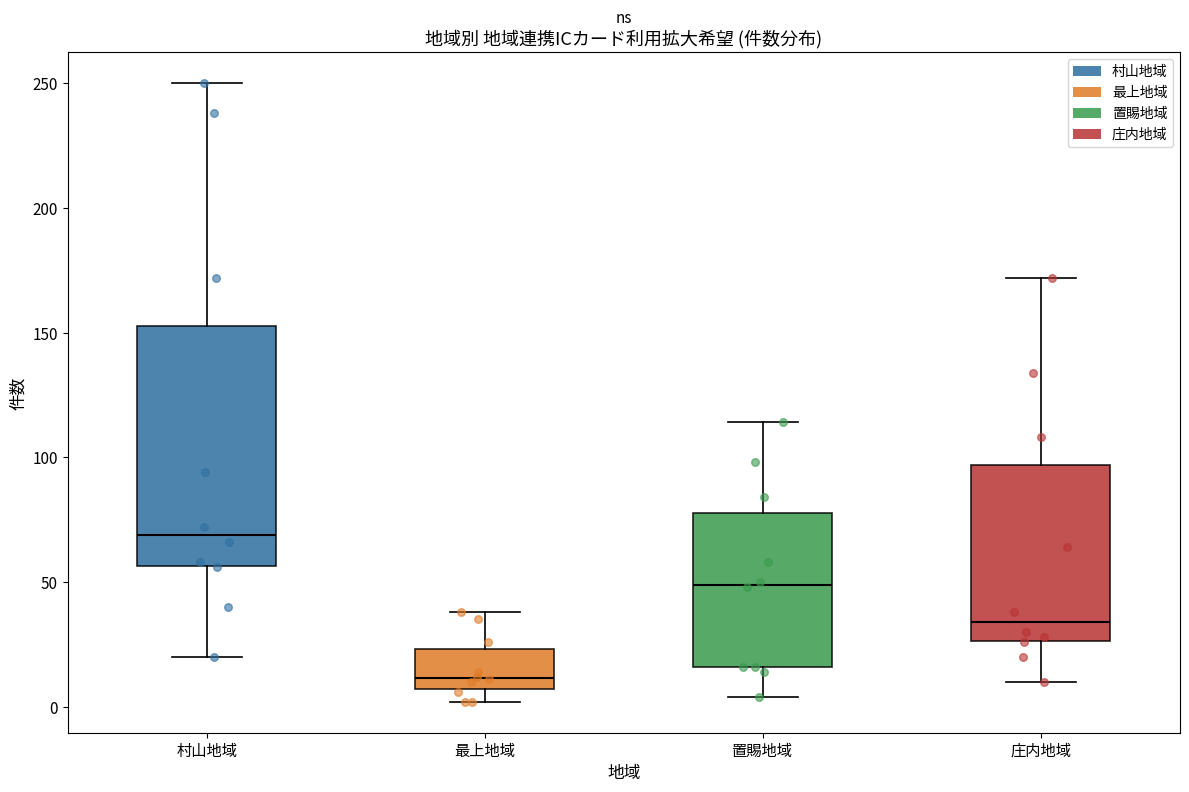

Which box has the highest median line?

村山地域